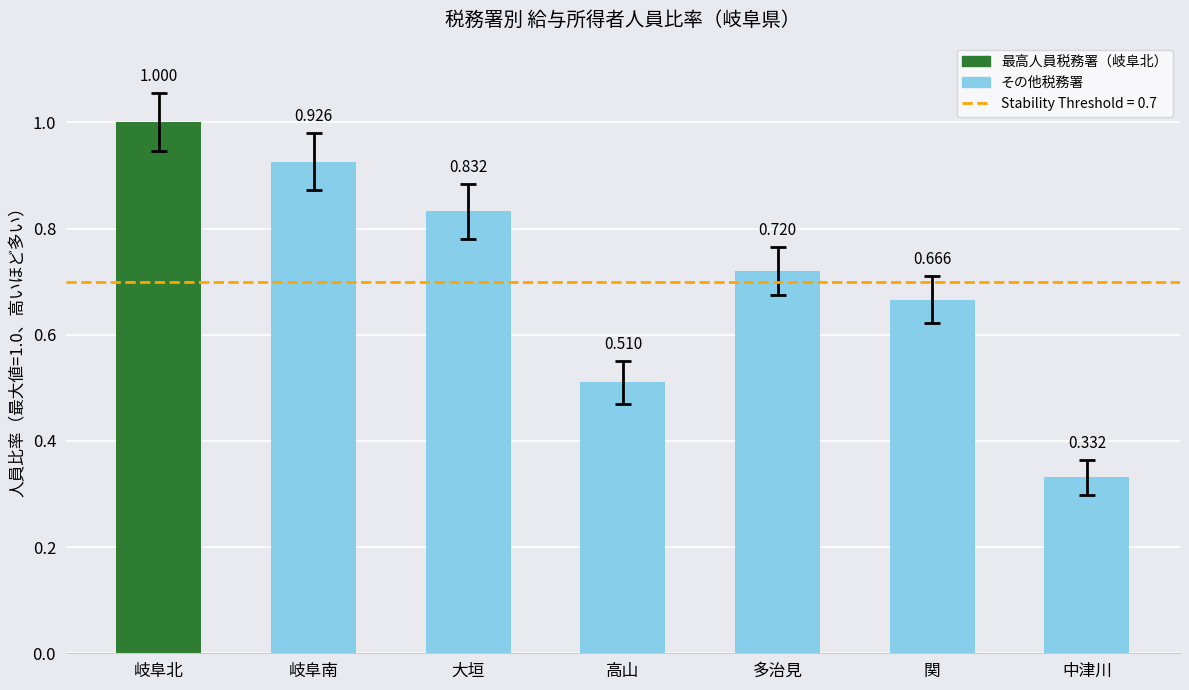

Which category has the lowest value across all series?

中津川